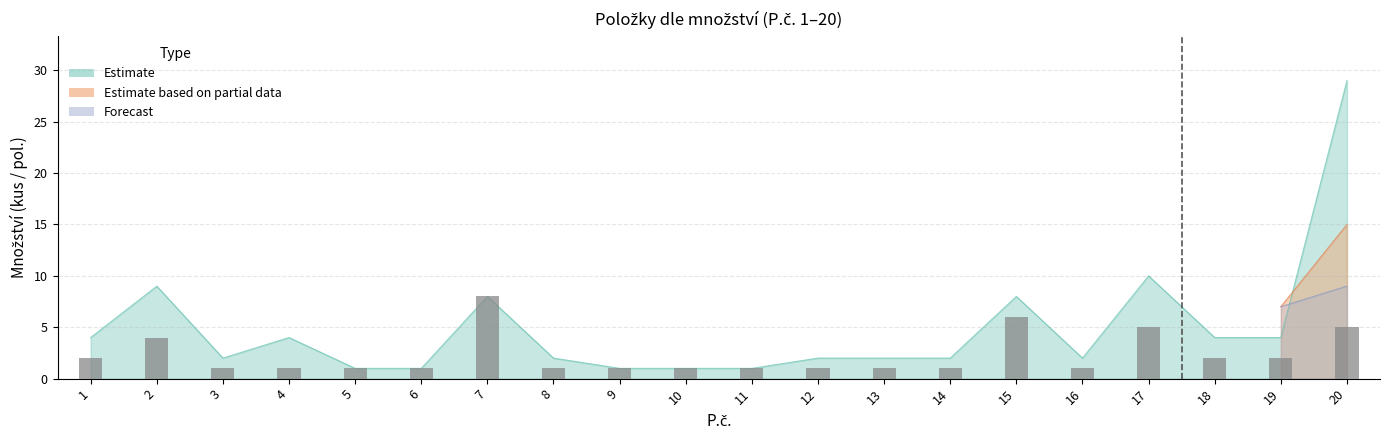

At how many categories does at least one series exceed 19?

1